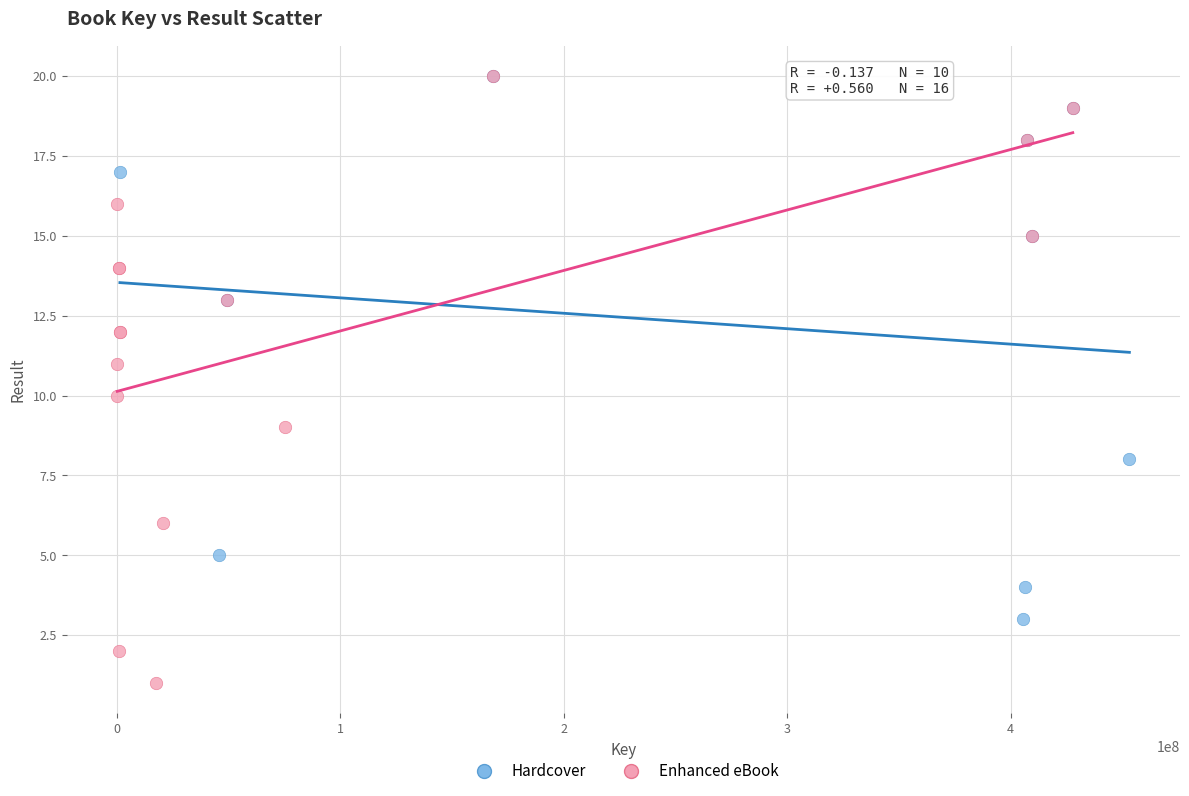

Which series reaches the minimum Y coordinate?

Enhanced eBook